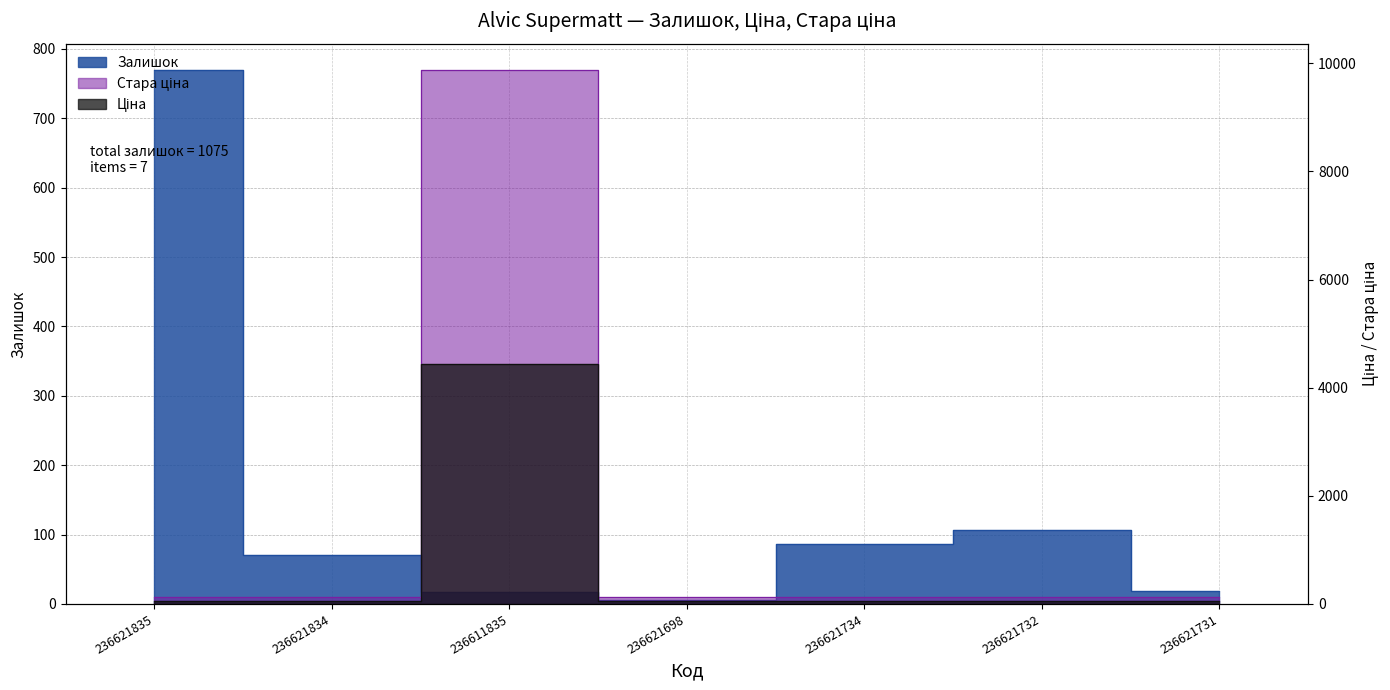

What is the lowest value of the Залишок series?

6.0